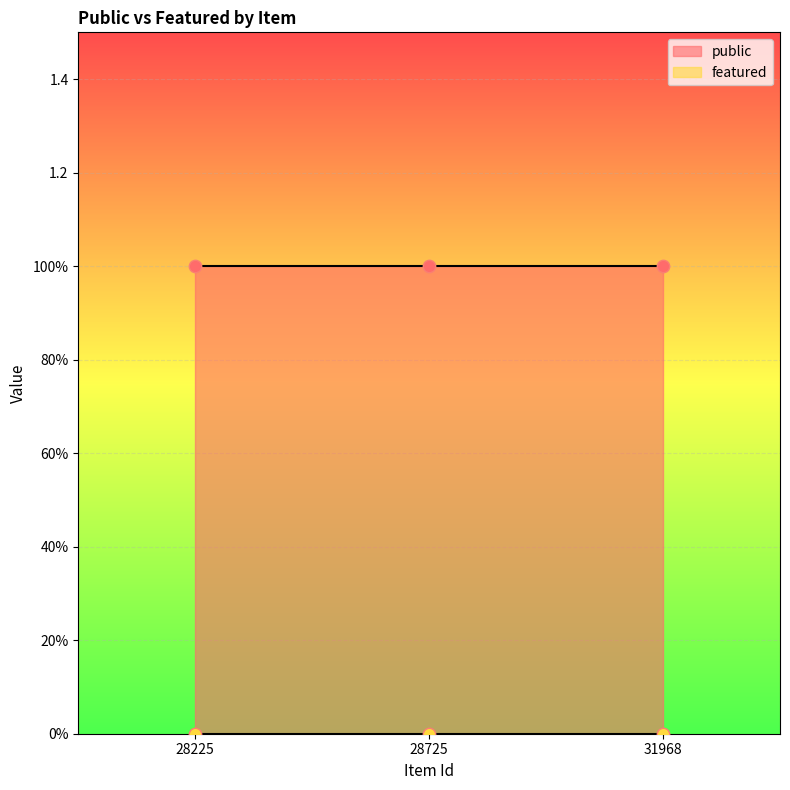

At which category is the sum across all series the highest?

28225